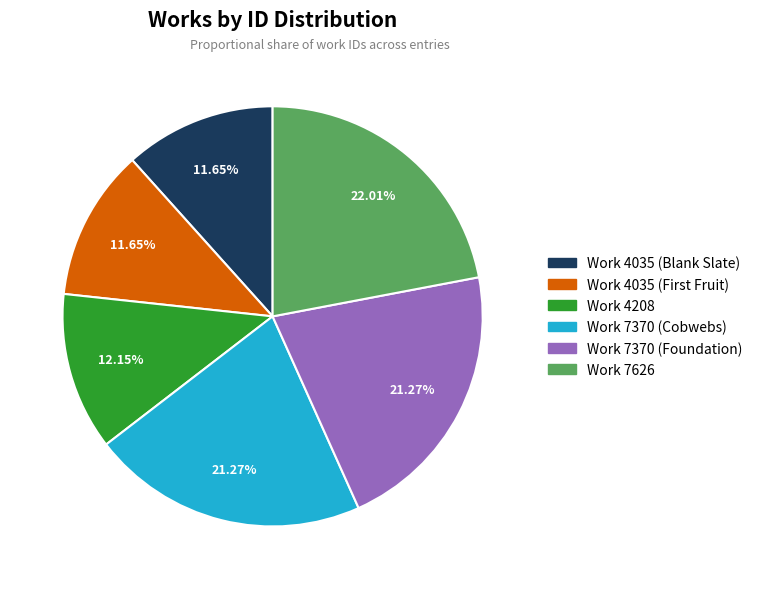

Approximately how many times larger is the value at Work 4035 (Blank Slate) compared to Work 7370 (Foundation)?

0.5